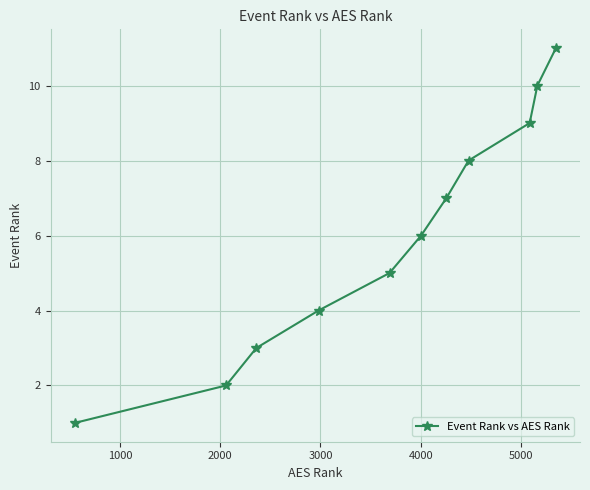

How many lines are shown in the chart?

1